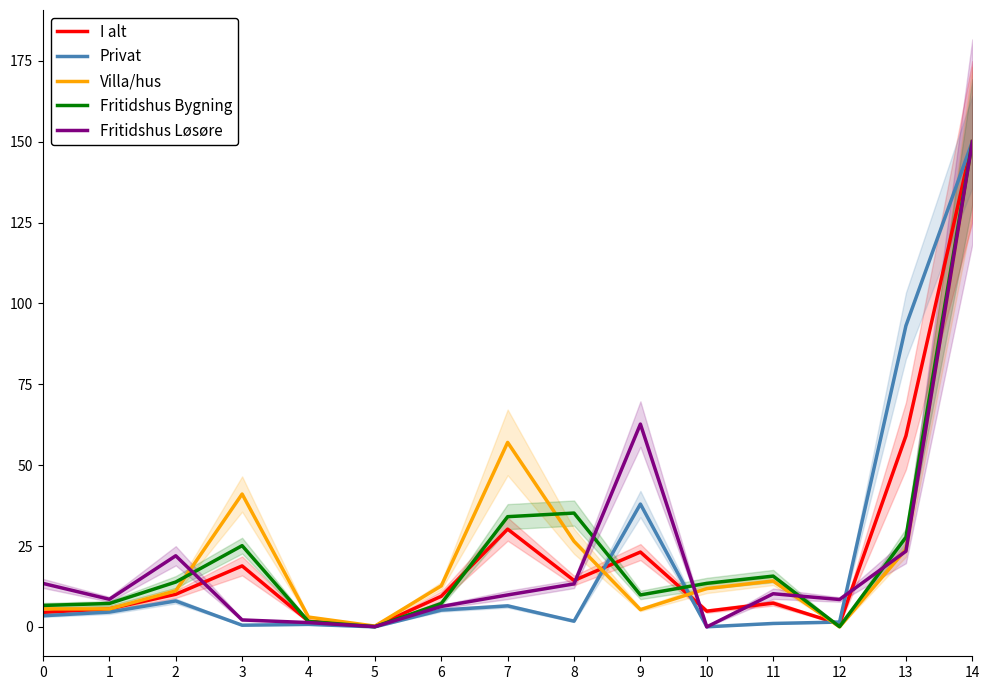

Which series has the largest total across all categories?

Villa/hus